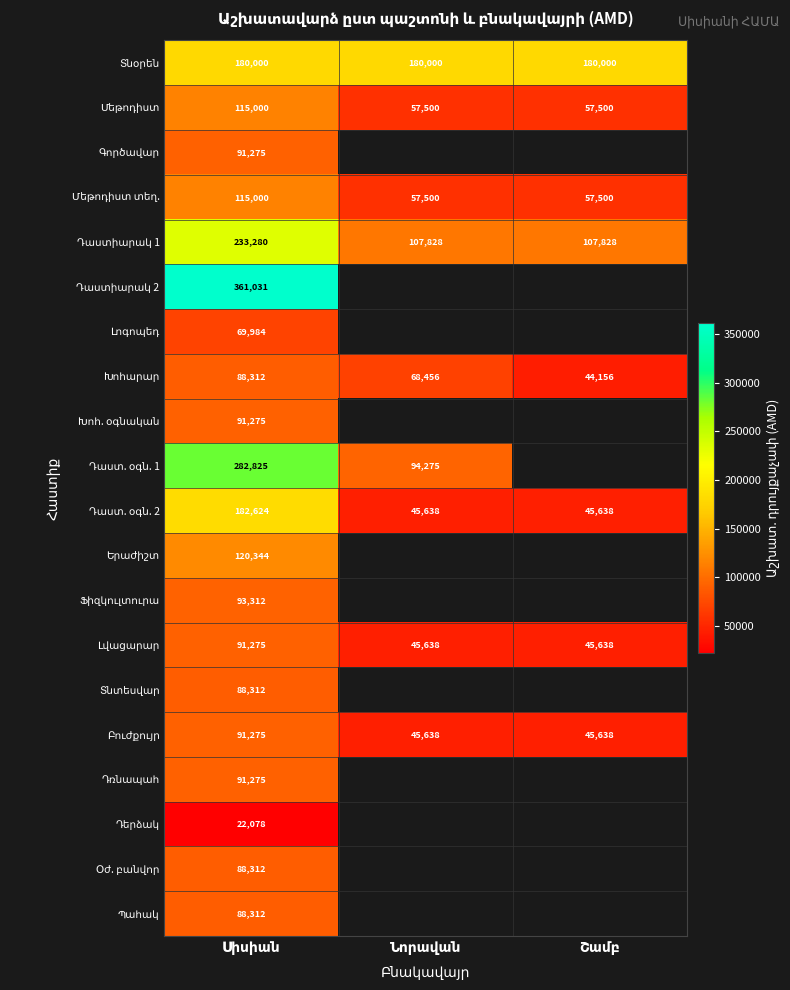

Is it true that Դաստիարակ 1 equals 107828.0 at Նորավան?

True